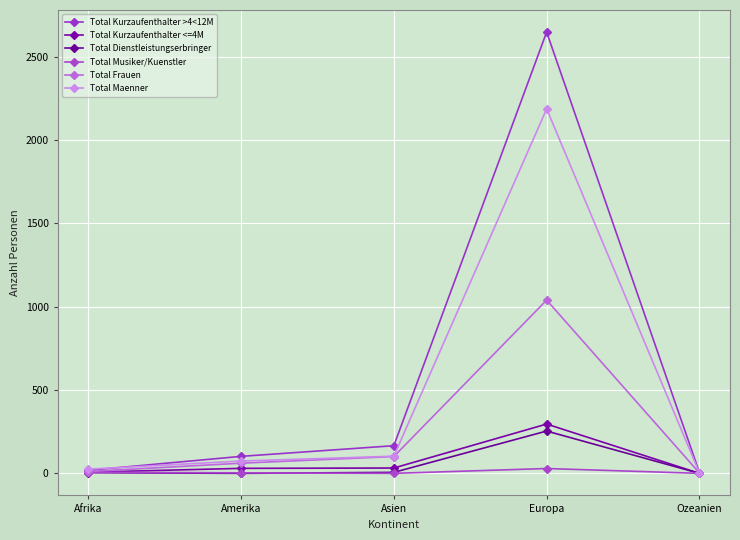

What is the total value across all series at Europa?

6456